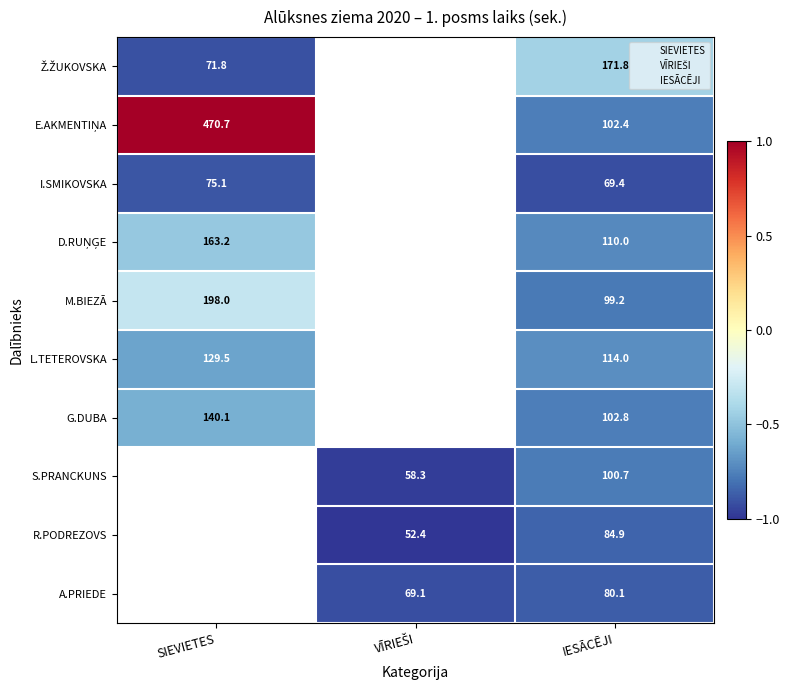

Between SIEVIETES and IESĀCĒJI, which is larger?

IESĀCĒJI